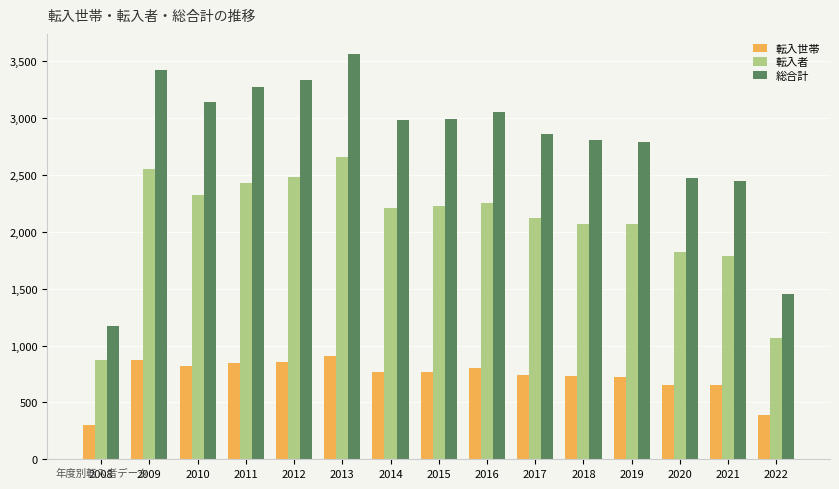

Are the bars grouped side by side (vs. stacked)?

Yes